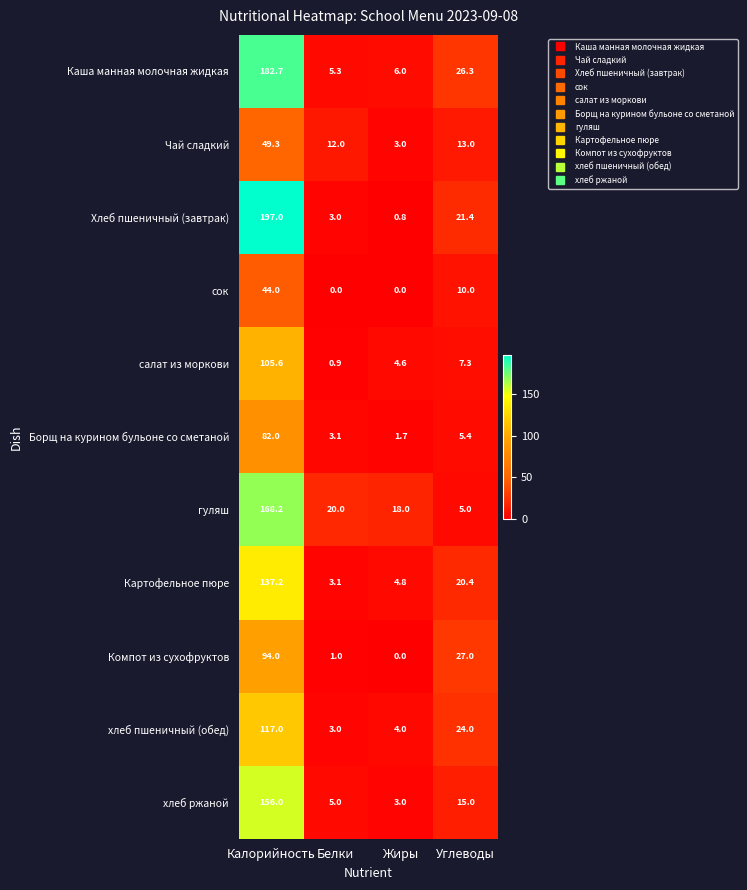

Which category has the highest value across all series?

Калорийность